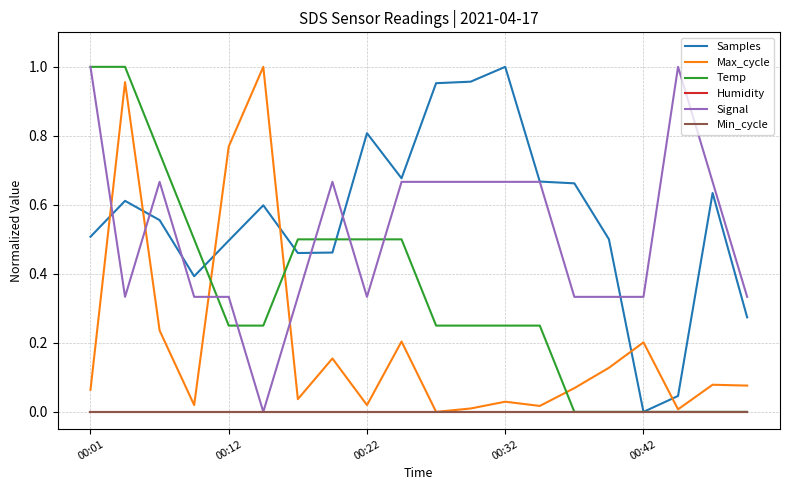

How many times do Samples and Max_cycle cross each other?

6